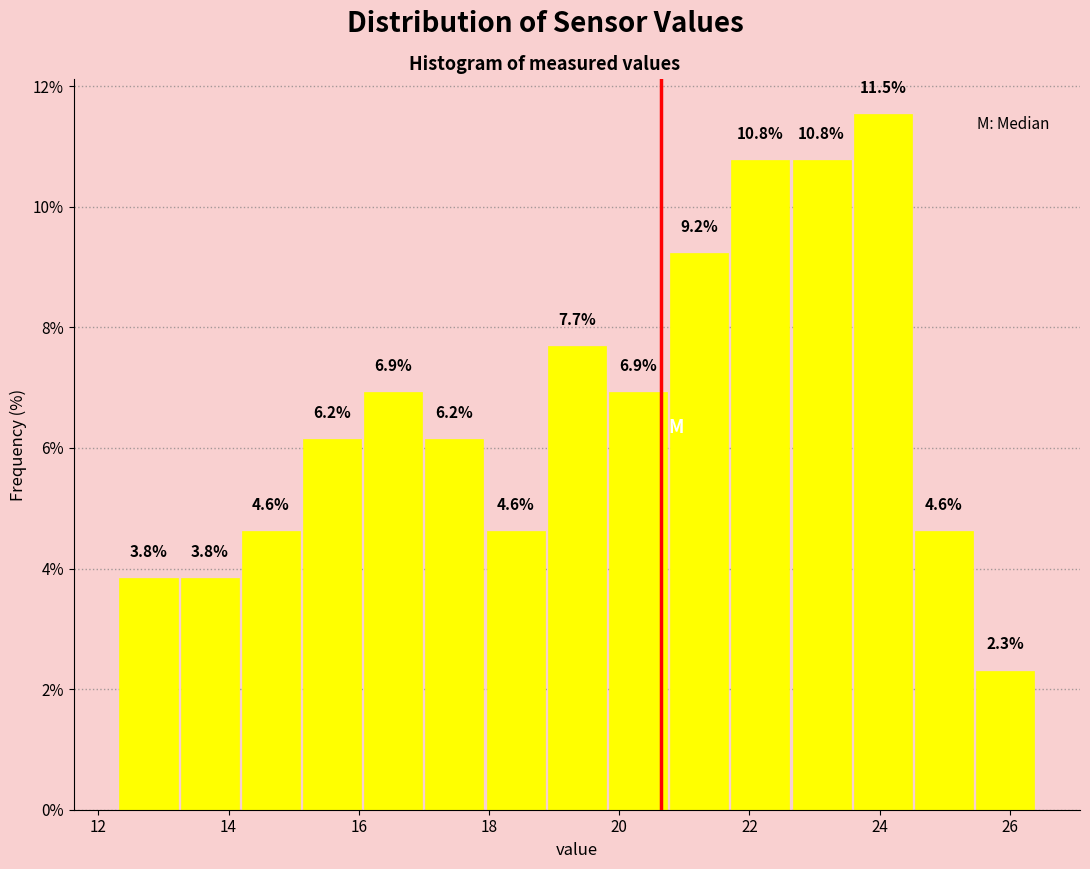

How tall is the bar that spans 19.82 to 20.76 on the x-axis? The bar edges are not printed on the chart, so give them approximately, as read against the axis.

6.9